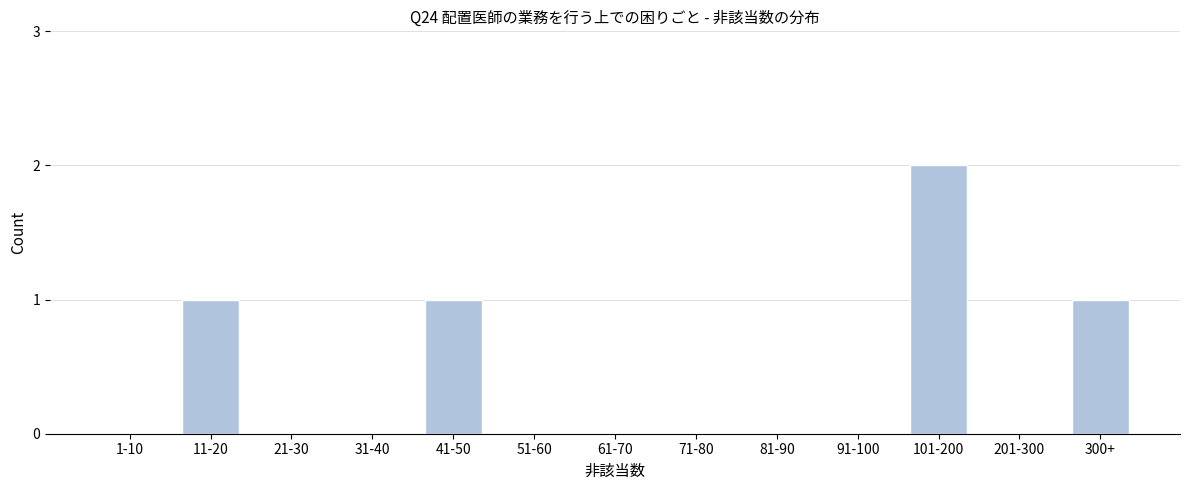

Reading left to right, transcribe all the data shown in this chart.

1-10=0	11-20=1	21-30=0	31-40=0	41-50=1	51-60=0	61-70=0	71-80=0	81-90=0	91-100=0	101-200=2	201-300=0	300+=1